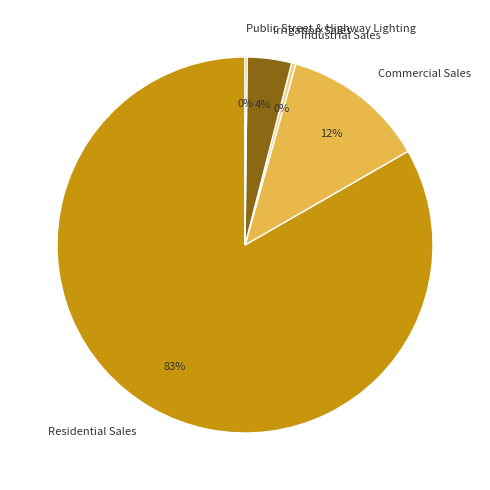

To the nearest percent, what percentage of the pie is Irrigation Sales?

4%